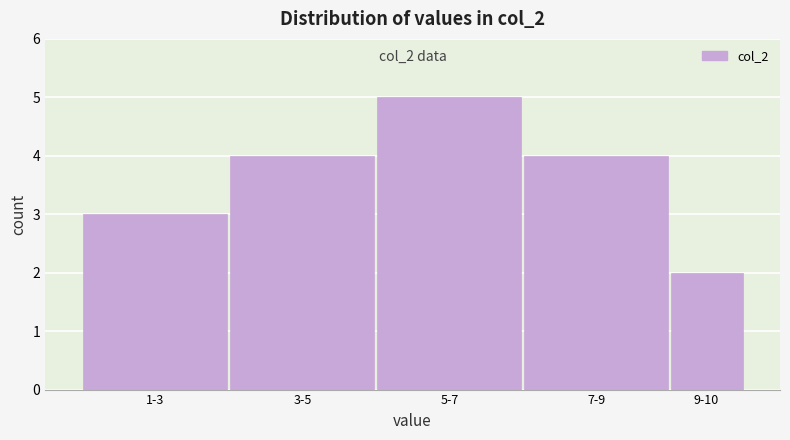

Reading left to right, transcribe all the data shown in this chart.

1-3=3	3-5=4	5-7=5	7-9=4	9-10=2